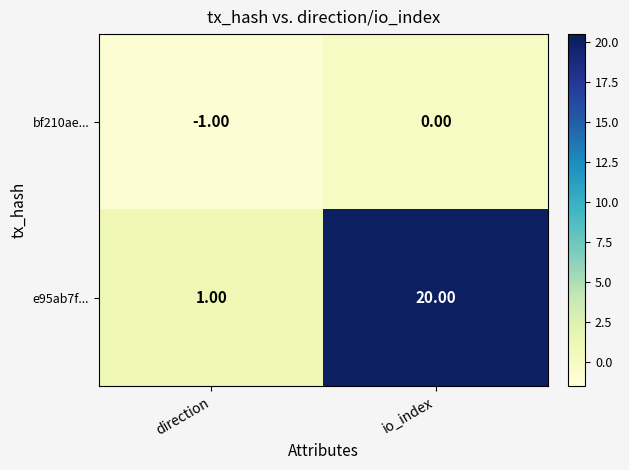

What is the sum of the e95ab7f... values at io_index and direction?

21